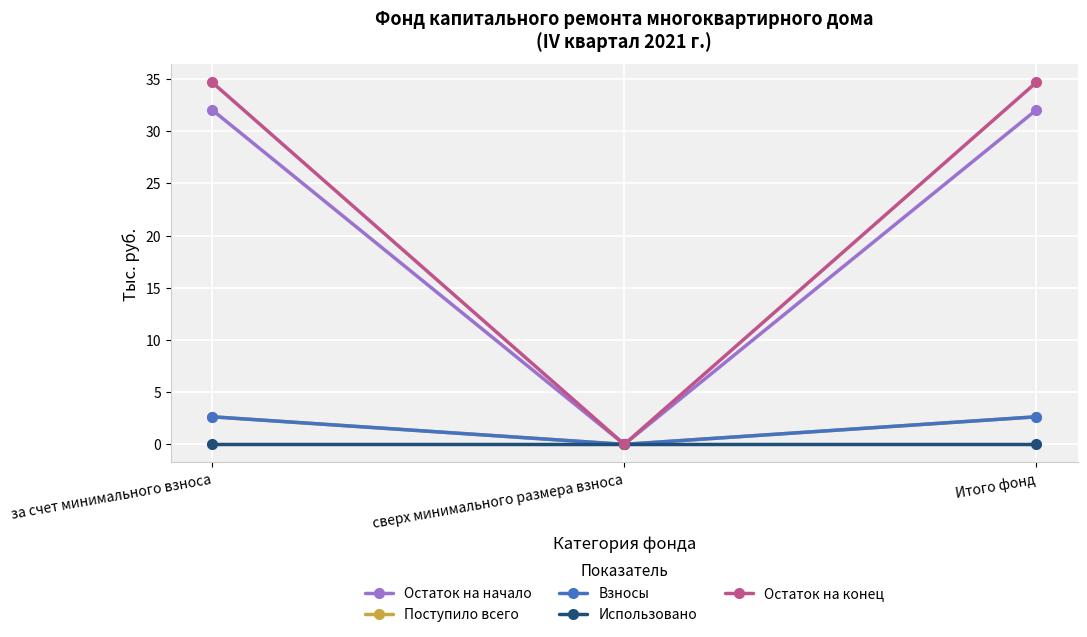

Is the value of Остаток на конец at Итого фонд greater than the value of Поступило всего at сверх минимального размера взноса?

Yes